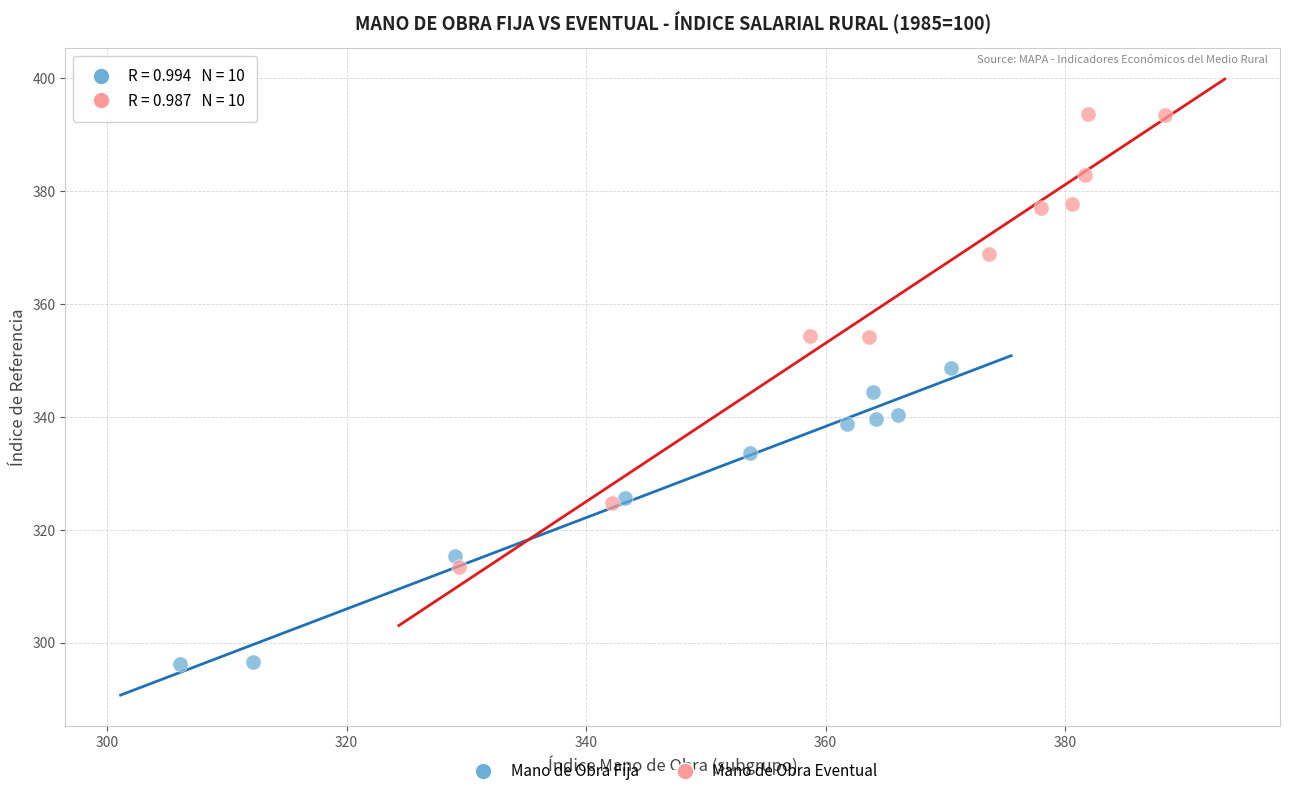

Which series contains the highest Y value?

Mano de Obra Eventual